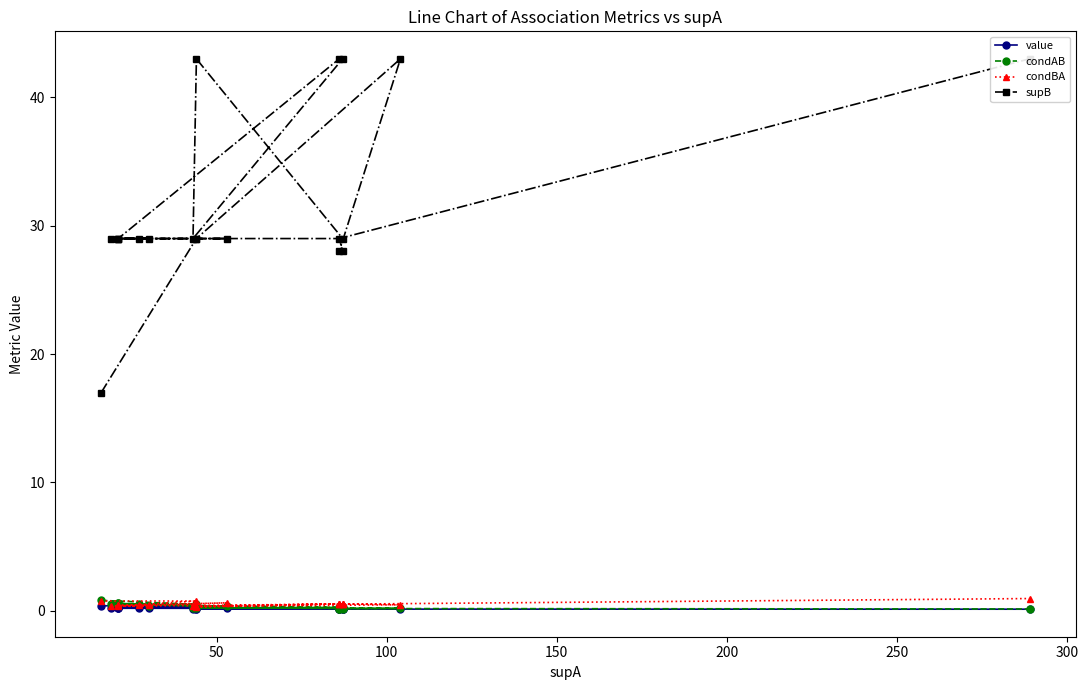

What is the highest value of the condAB series?

0.8